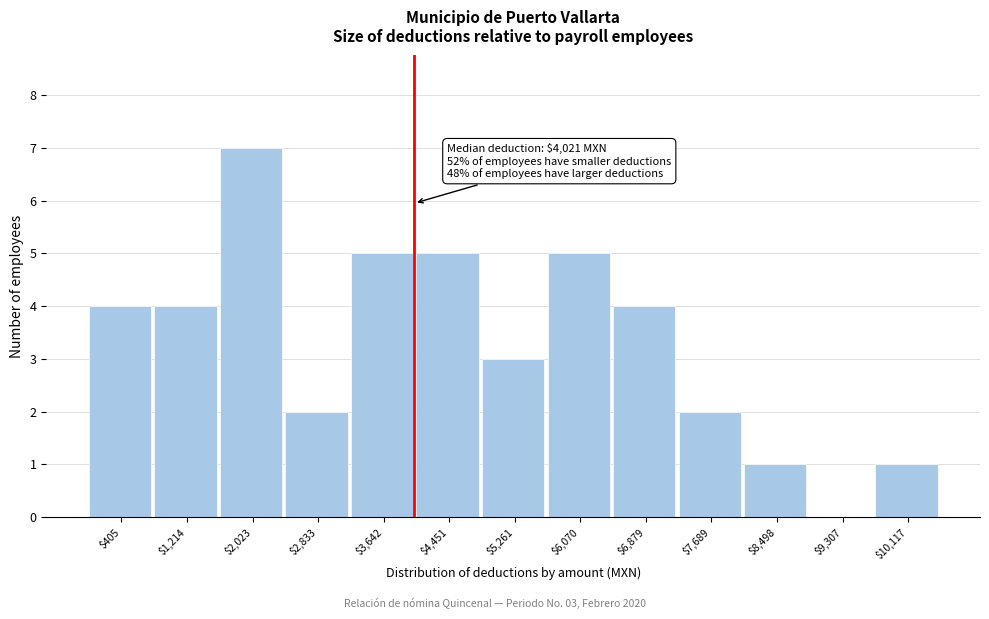

Over which range of the x-axis is the bar tallest?

1600 to 2400